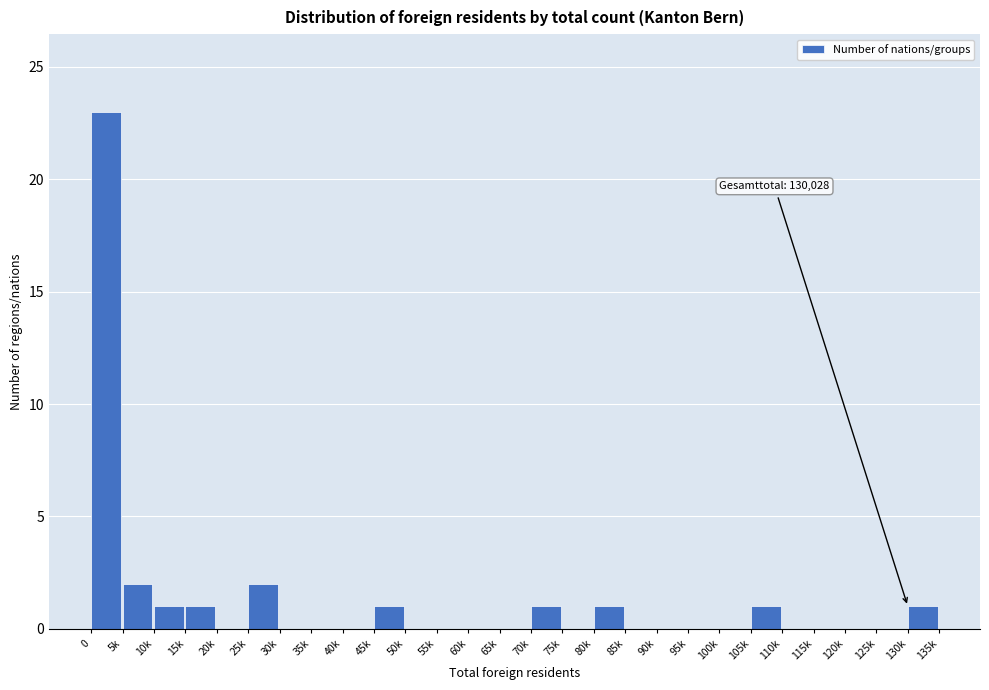

Reading left to right, extract all data points from this chart.

0=23	5k=2	10k=1	15k=1	20k=0	25k=2	30k=0	35k=0	40k=0	45k=1	50k=0	55k=0	60k=0	65k=0	70k=1	75k=0	80k=1	85k=0	90k=0	95k=0	100k=0	105k=1	110k=0	115k=0	120k=0	125k=0	130k=1